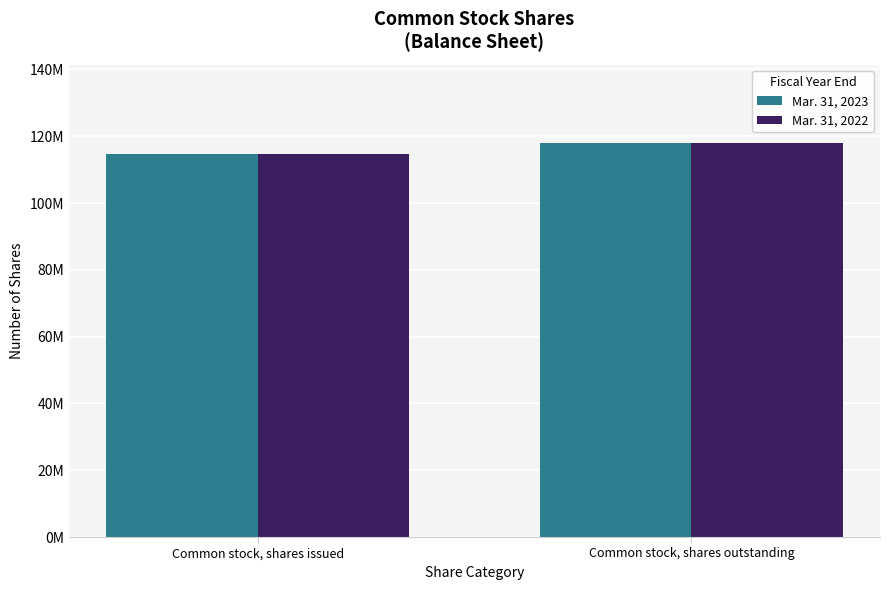

At which label is Mar. 31, 2023 closest to 116261031?

Common stock, shares issued